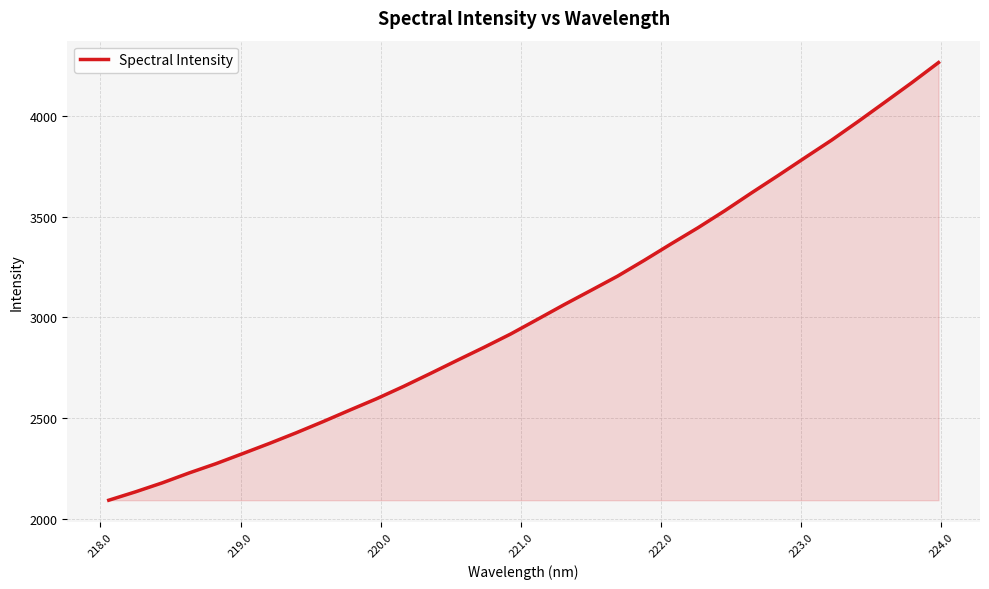

What is the difference between the maximum and minimum values?

2170.9